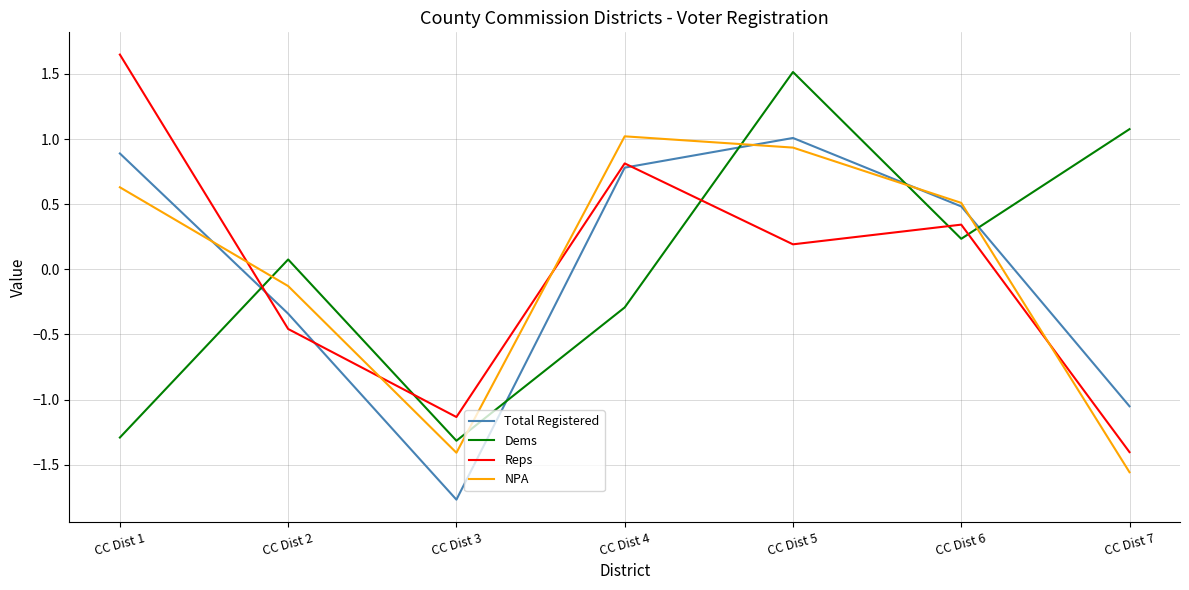

Which series changed the most between CC Dist 3 and CC Dist 6?

Total Registered